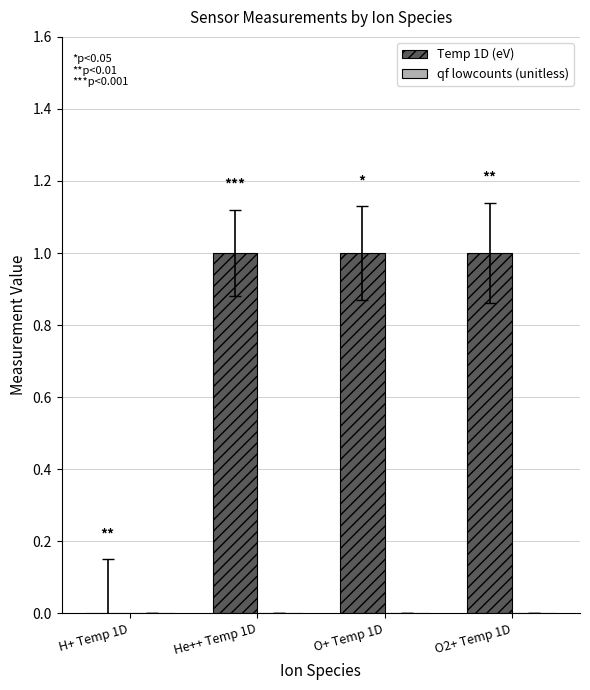

Reading left to right, transcribe all the data shown in this chart.

H+ Temp 1D=0	He++ Temp 1D=1	O+ Temp 1D=1	O2+ Temp 1D=1